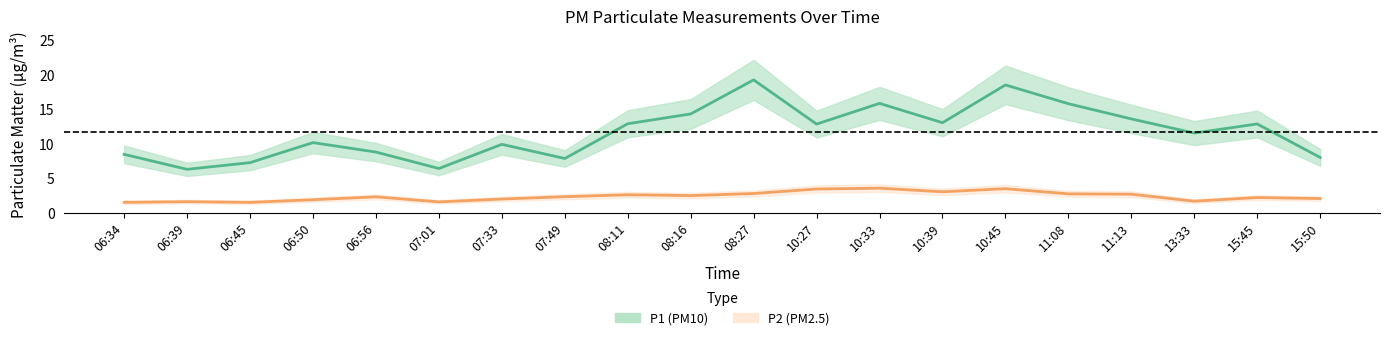

Which series has the widest spread of values?

P1 center